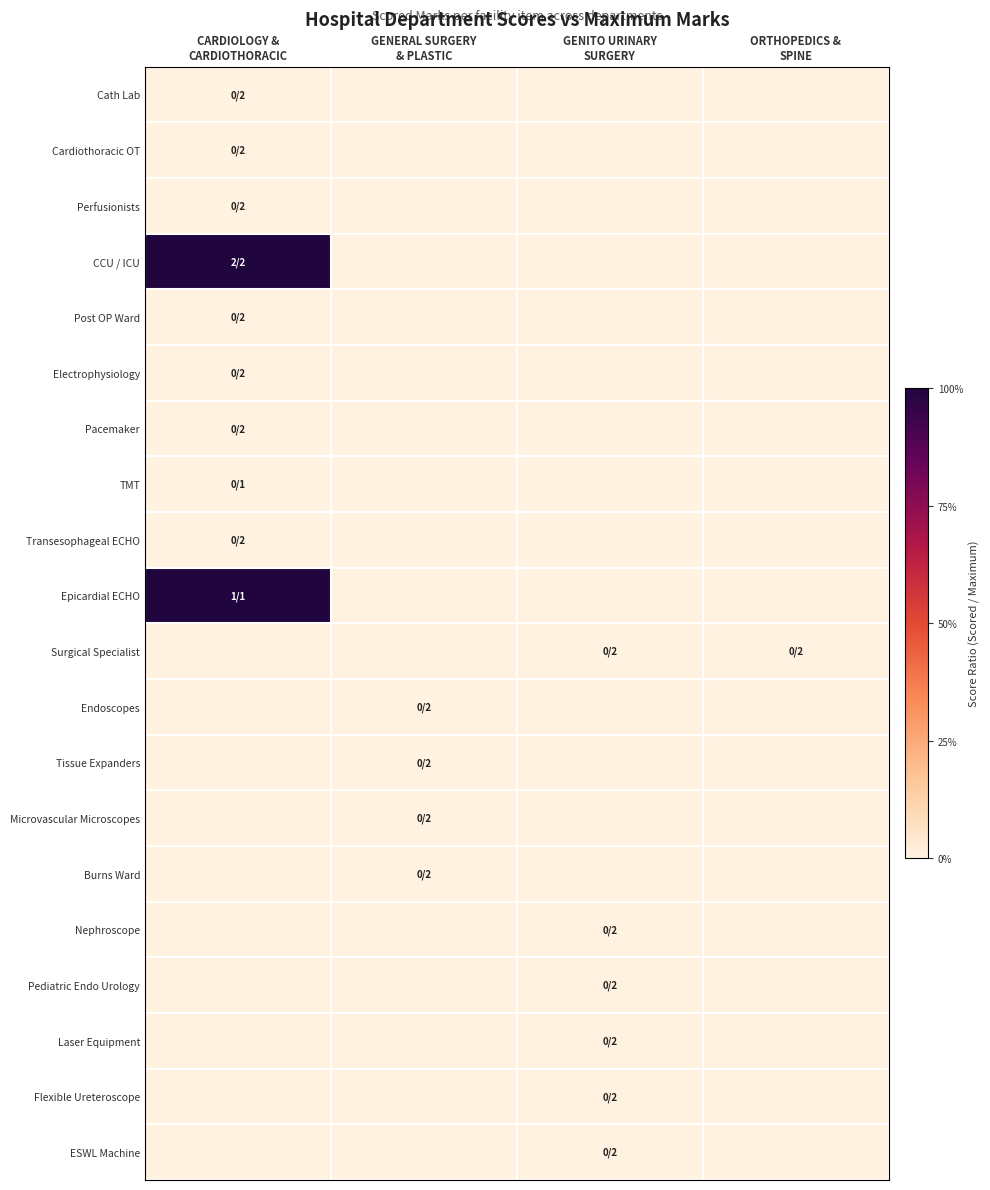

Rank the series at GENITO URINARY SURGERY from highest to lowest value.

Cath Lab, Cardiothoracic OT, Perfusionists, CCU / ICU, Post OP Ward, Electrophysiology, Pacemaker, TMT, Transesophageal ECHO, Epicardial ECHO, Surgical Specialist, Endoscopes, Tissue Expanders, Microvascular Microscopes, Burns Ward, Nephroscope, Pediatric Endo Urology, Laser Equipment, Flexible Ureteroscope, ESWL Machine